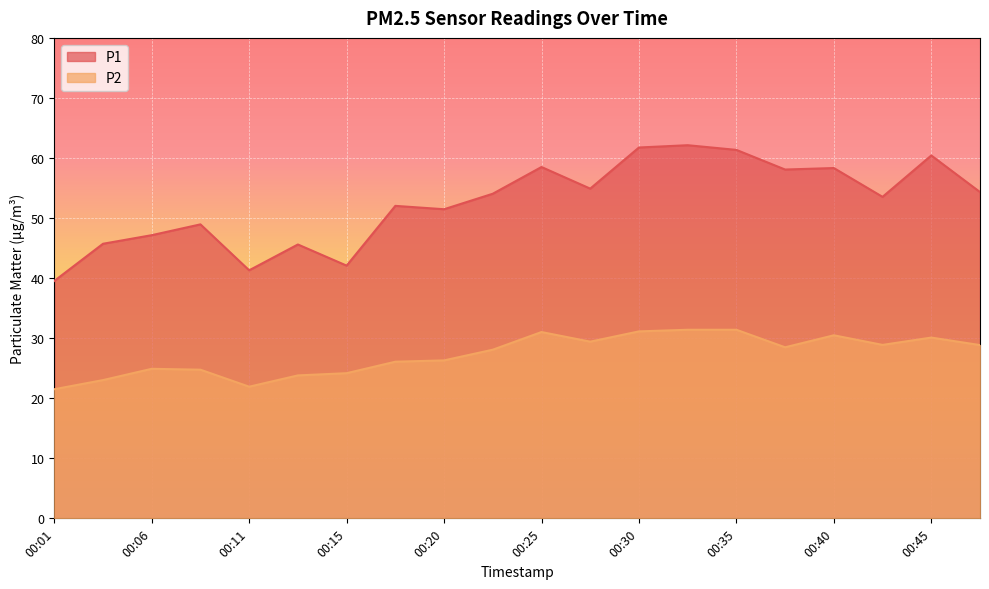

What is the sum of all P2 values?

545.7